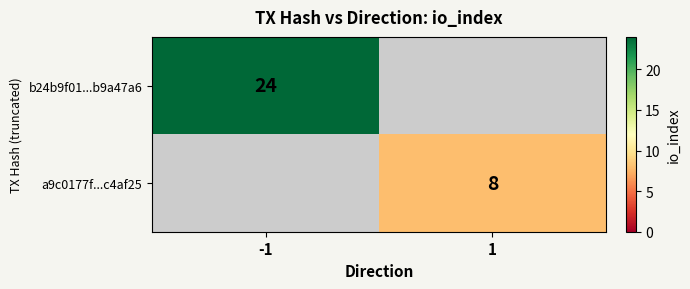

The value of b24b9f01...b9a47a6 at -1 is 8. True or false?

False